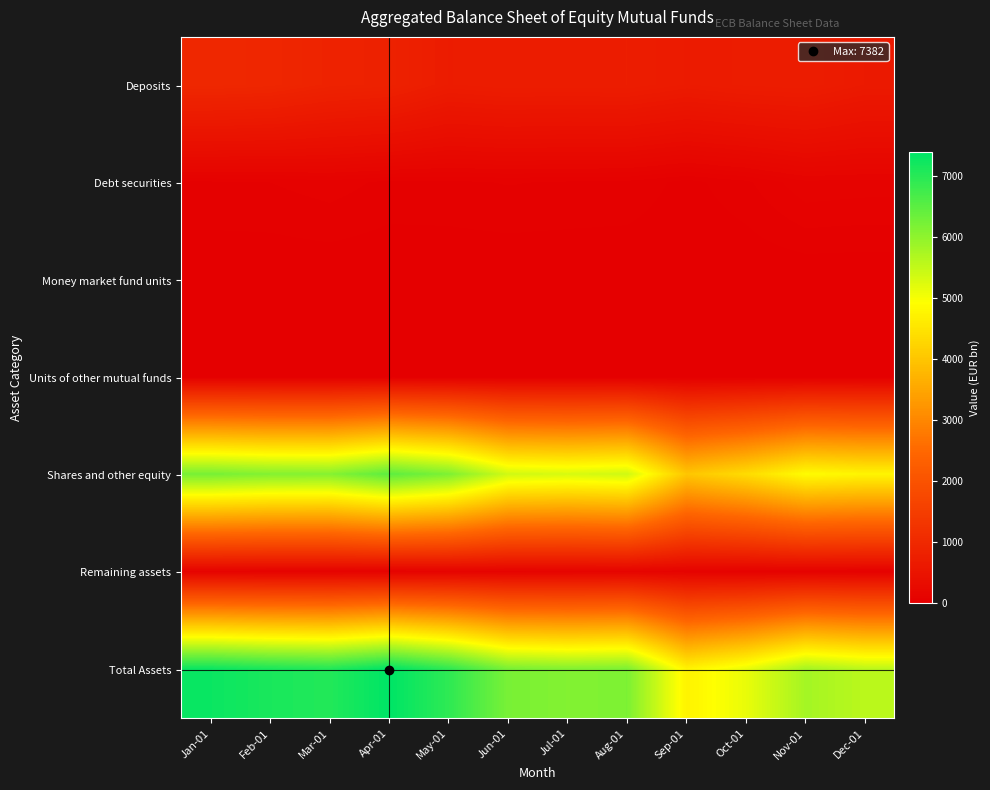

What is the total value across all series at Apr-01?

14802